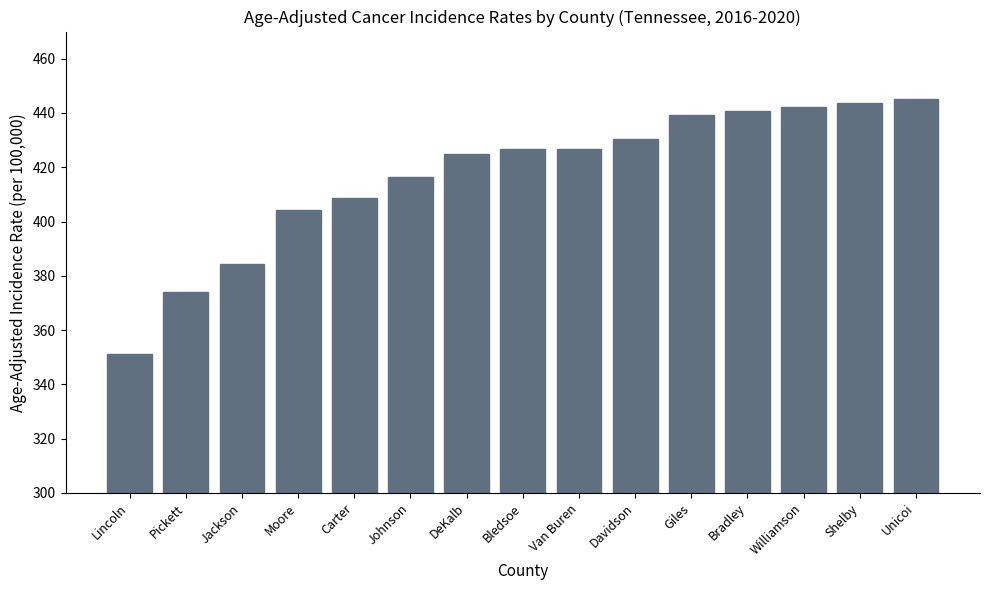

What is the difference between the values at Unicoi and Giles?

6.2